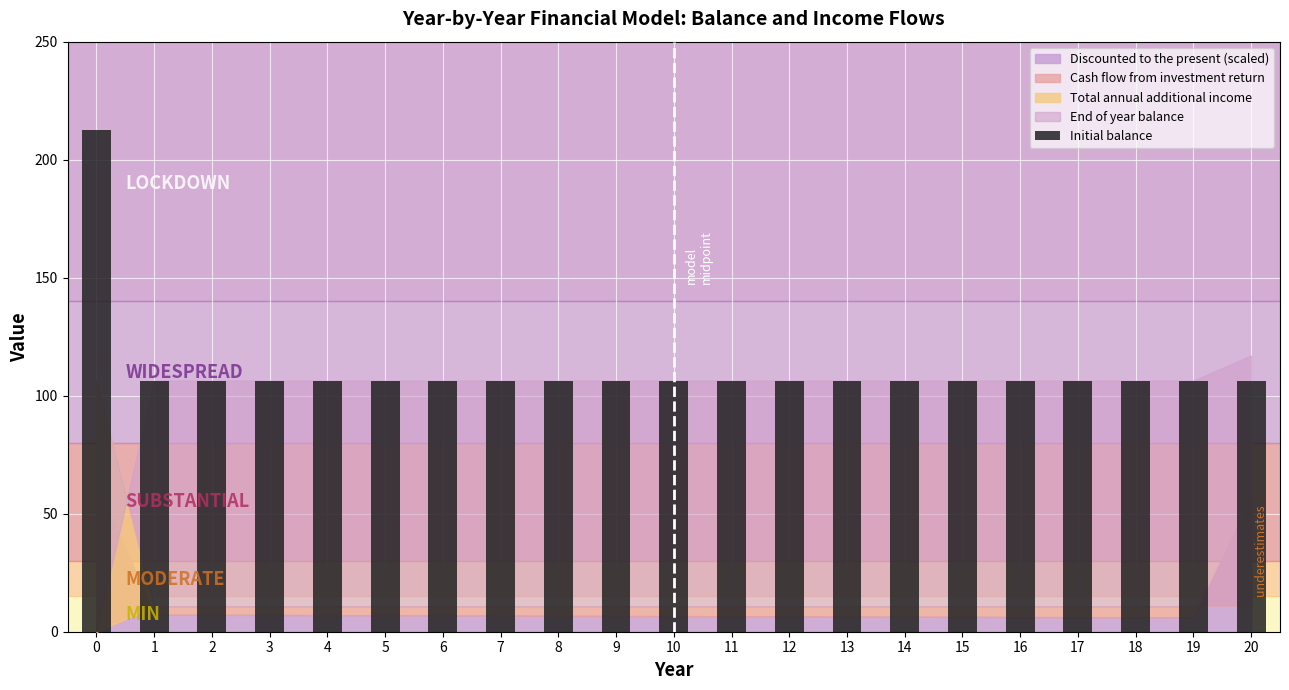

True or false: the data shows 106.4 at 4.

True